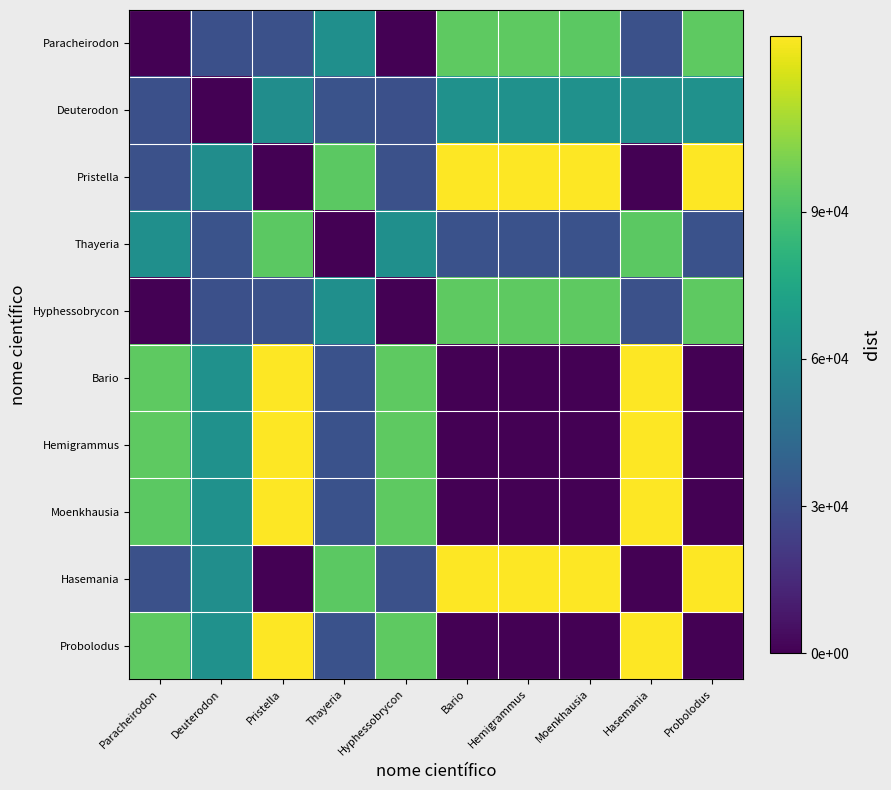

At which category does the chart reach its minimum across all series?

Paracheirodon